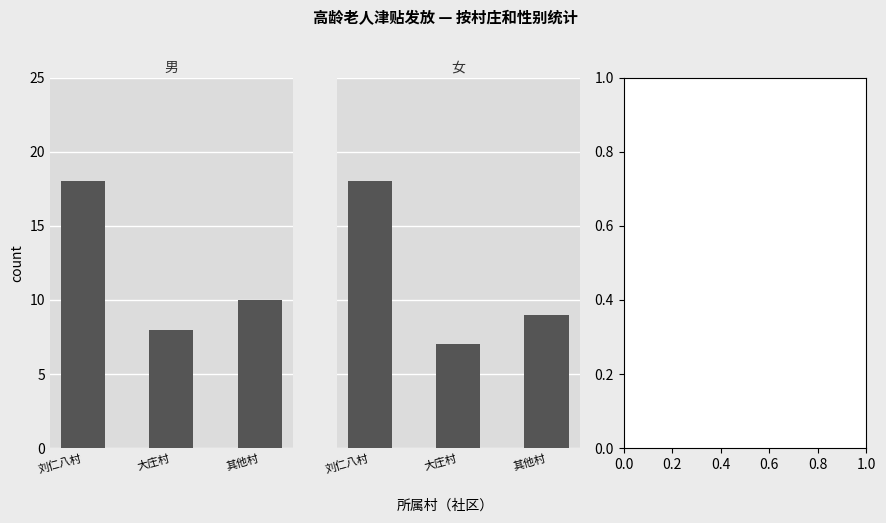

Reading left to right, transcribe all the data shown in this chart.

男: 刘仁八村=18	大庄村=8	其他村=10
女: 刘仁八村=18	大庄村=7	其他村=9